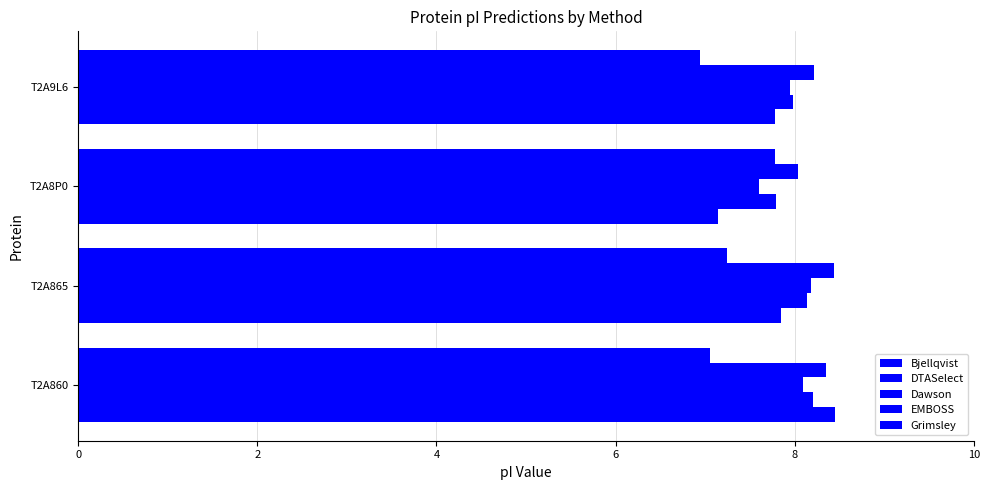

How many series are shown in this chart?

5